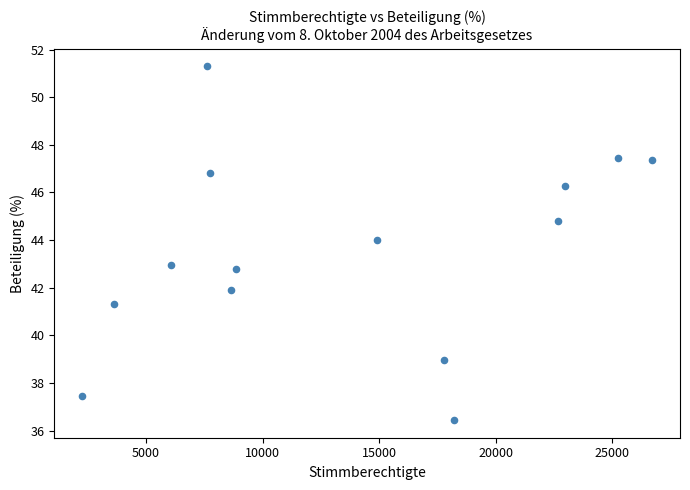

What is the range of X values (max minus min)?

24421.0